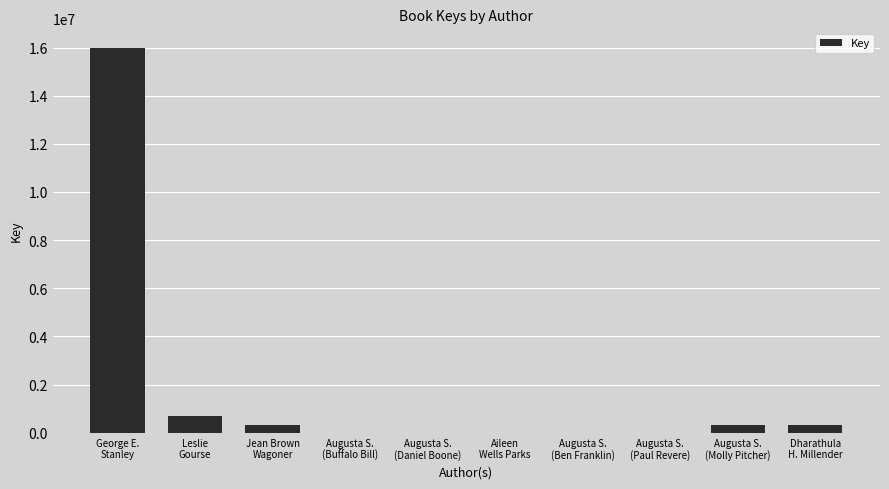

What is the maximum value shown in the chart?

15996633